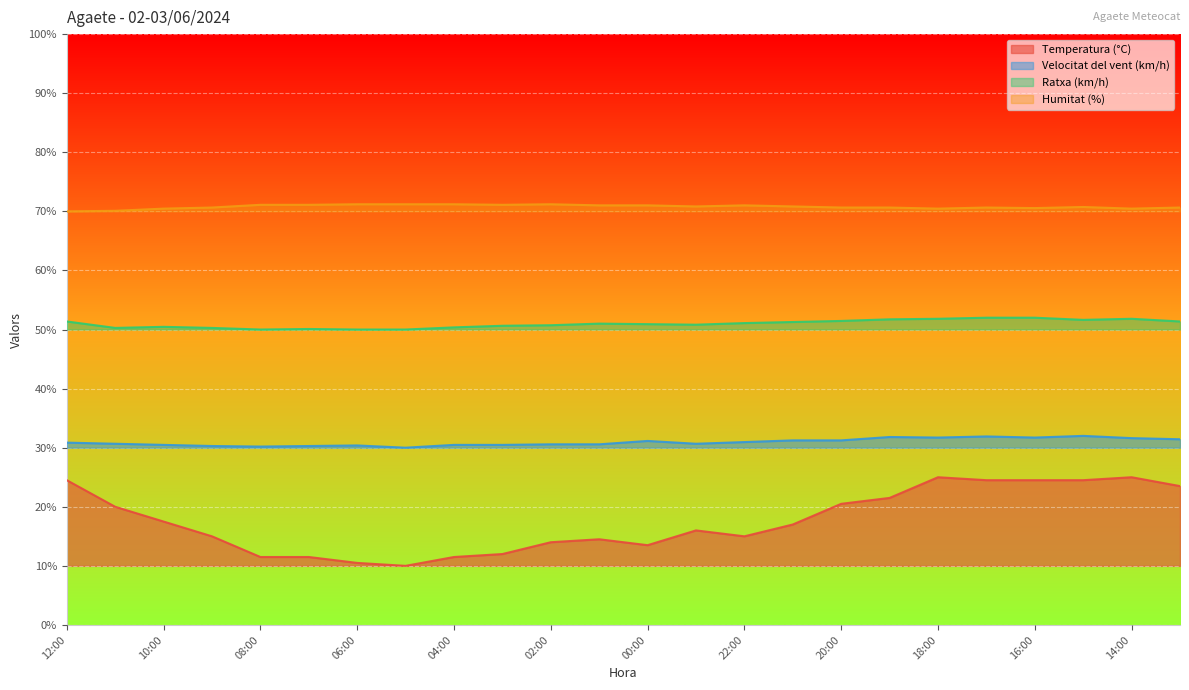

What is the difference between the second highest and second lowest values in the Velocitat del vent (km/h) series?

1.7